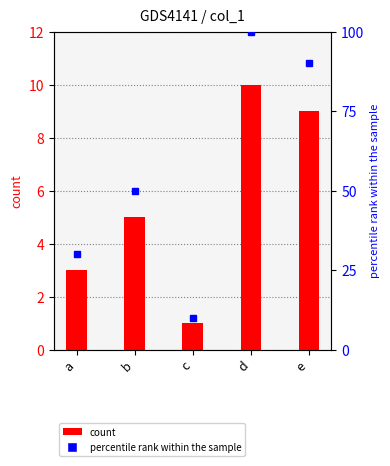

What is the sum of the values at c and e?

10